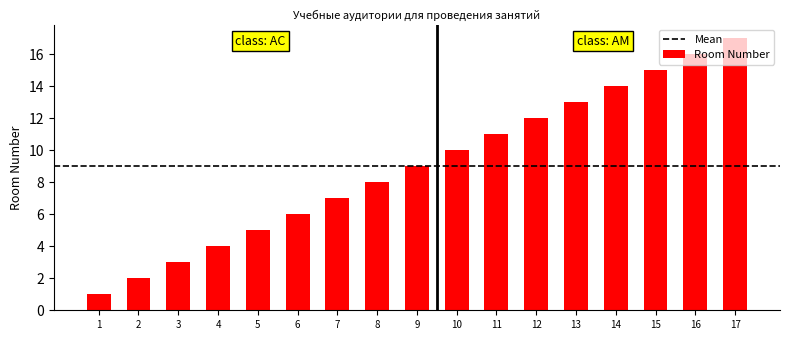

Approximately how many times larger is the value at 17 compared to 15?

1.1